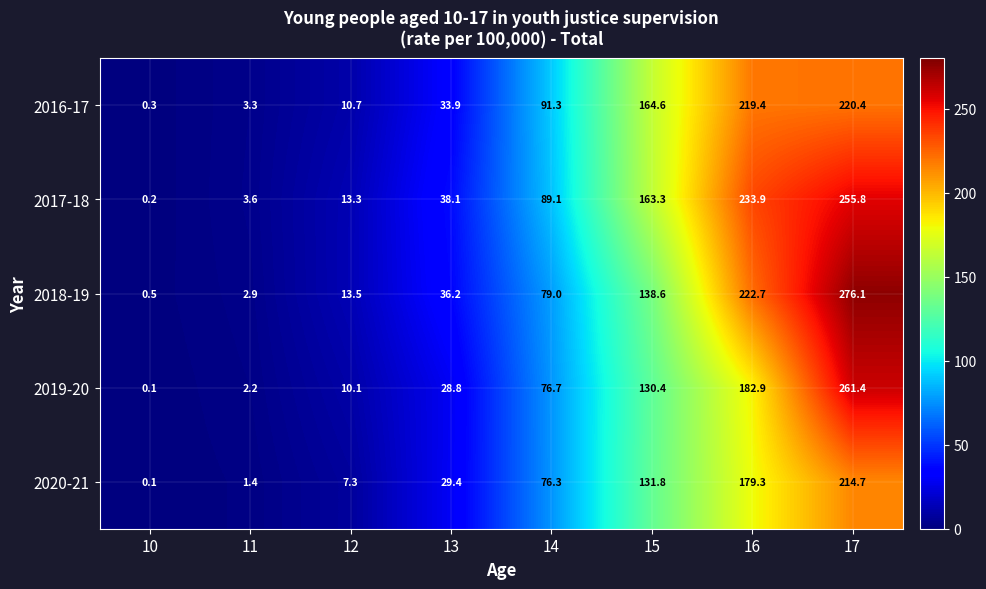

What is the sum of all 2016-17 values?

743.9